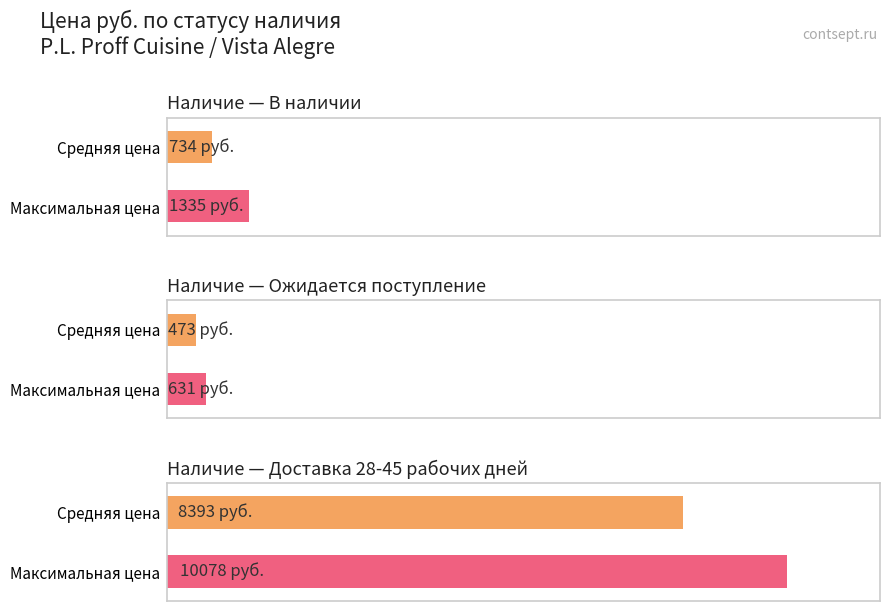

Rank the series by their maximum value, from lowest to highest.

Avg Price (руб.), Max Price (руб.)